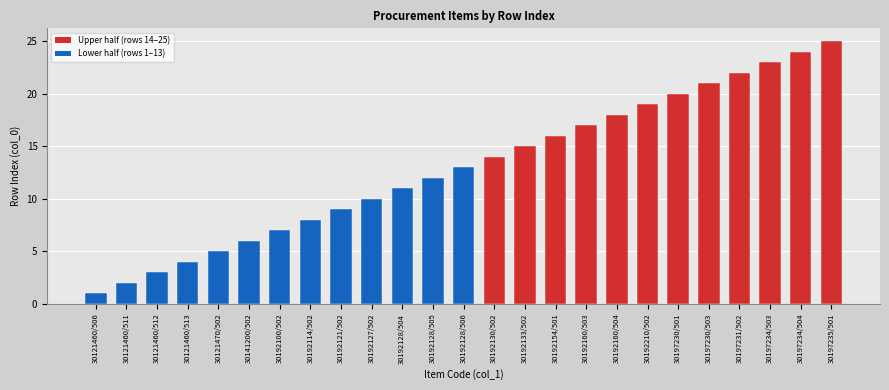

Reading left to right, what are all the values shown in this chart?

1	2	3	4	5	6	7	8	9	10	11	12	13	14	15	16	17	18	19	20	21	22	23	24	25